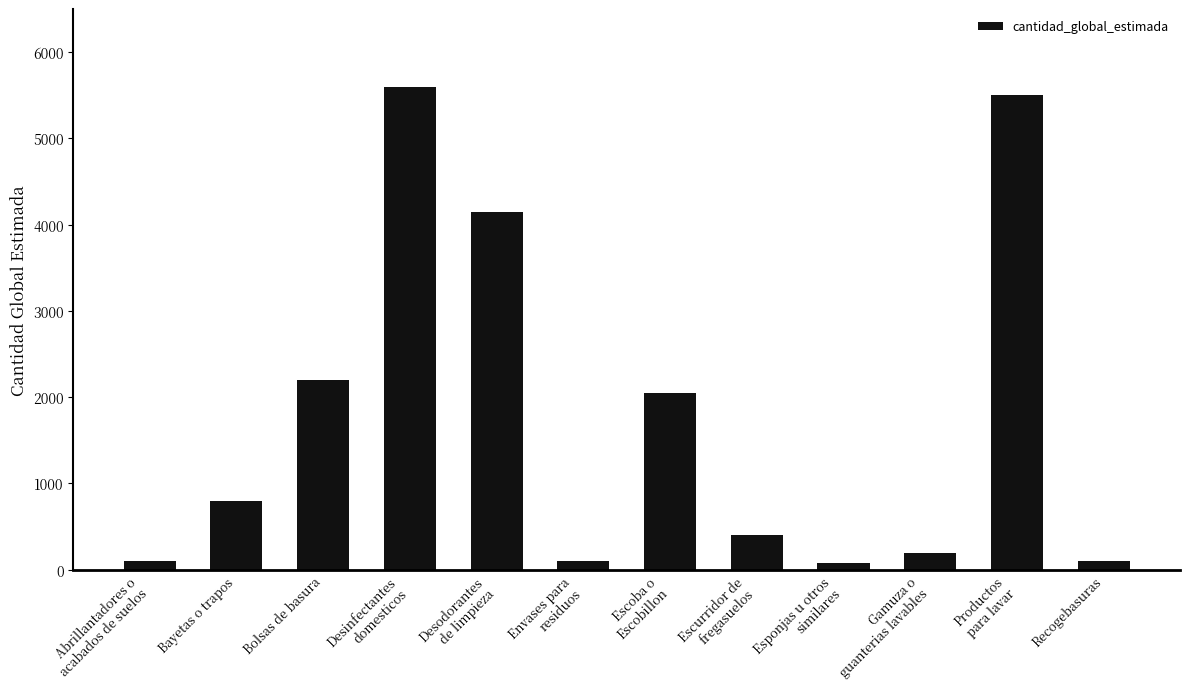

At which label is the value closest to 2840?

Bolsas de basura